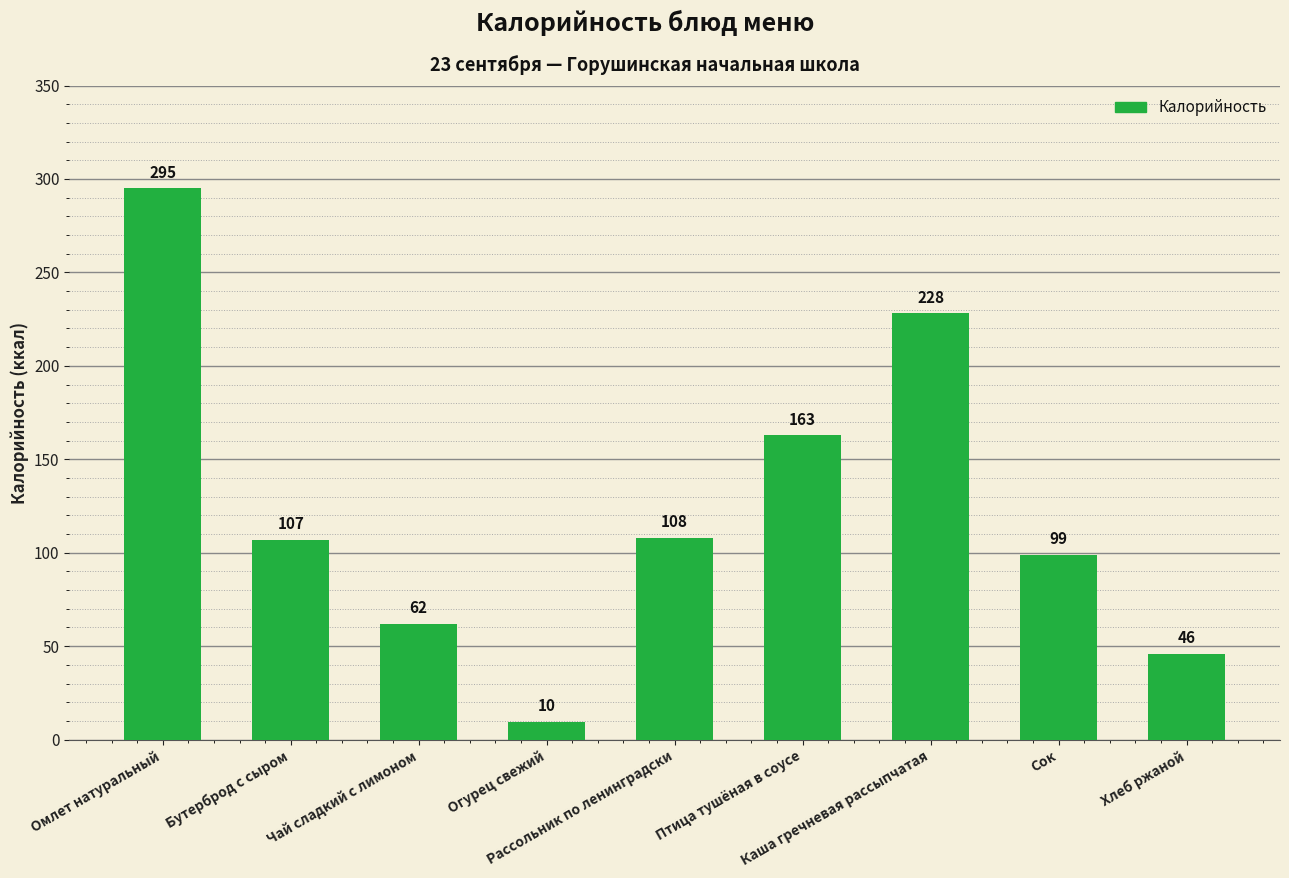

The chart shows a value of 108.0 at Рассольник по ленинградски. True or false?

True